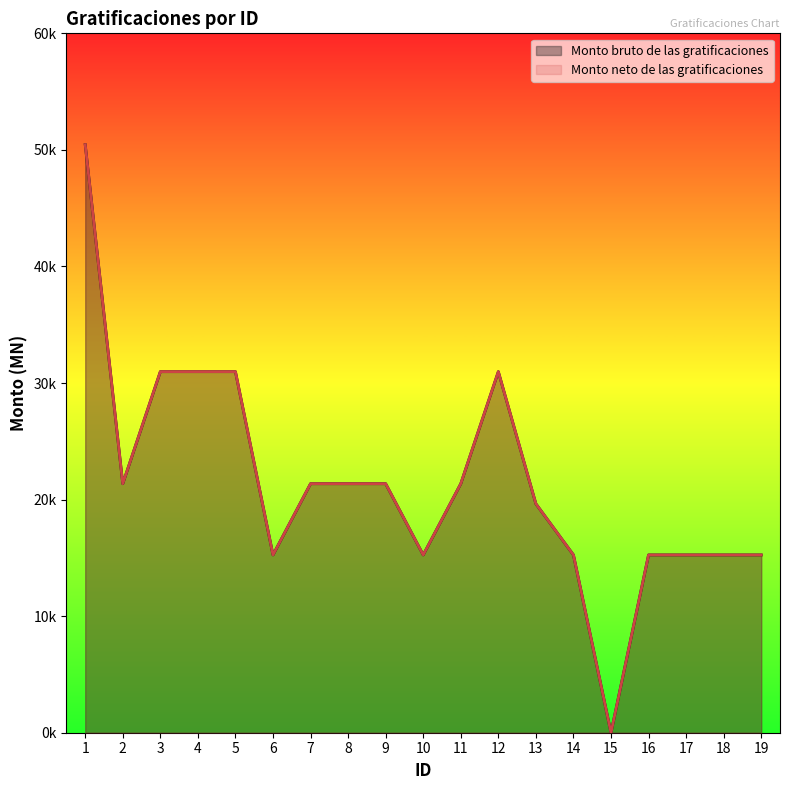

Does the chart display data point markers on the line(s)?

No